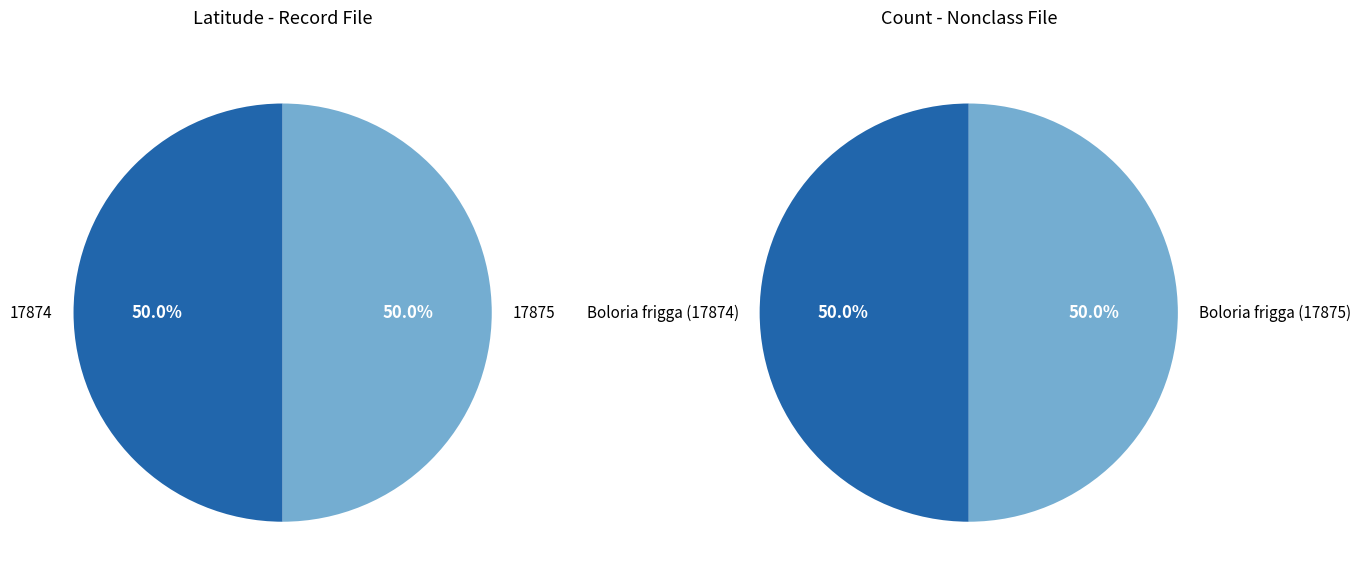

Is there any slice that represents more than half of the pie?

No